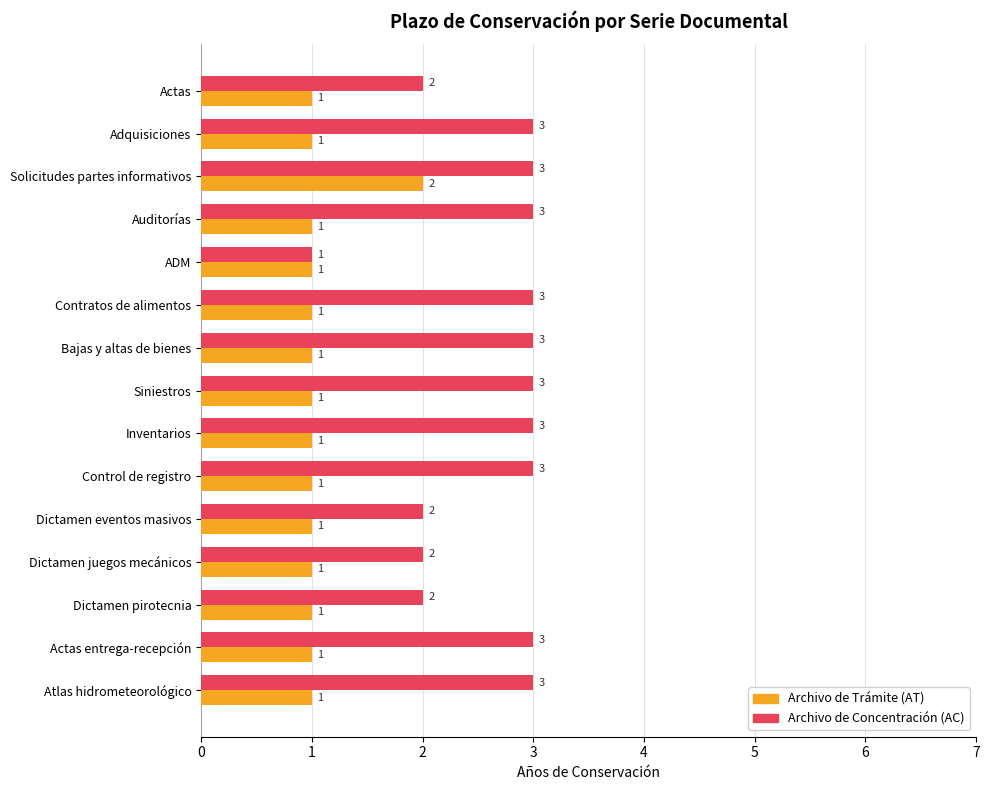

The value of Archivo de Trámite (AT) at Adquisiciones is 1. True or false?

True